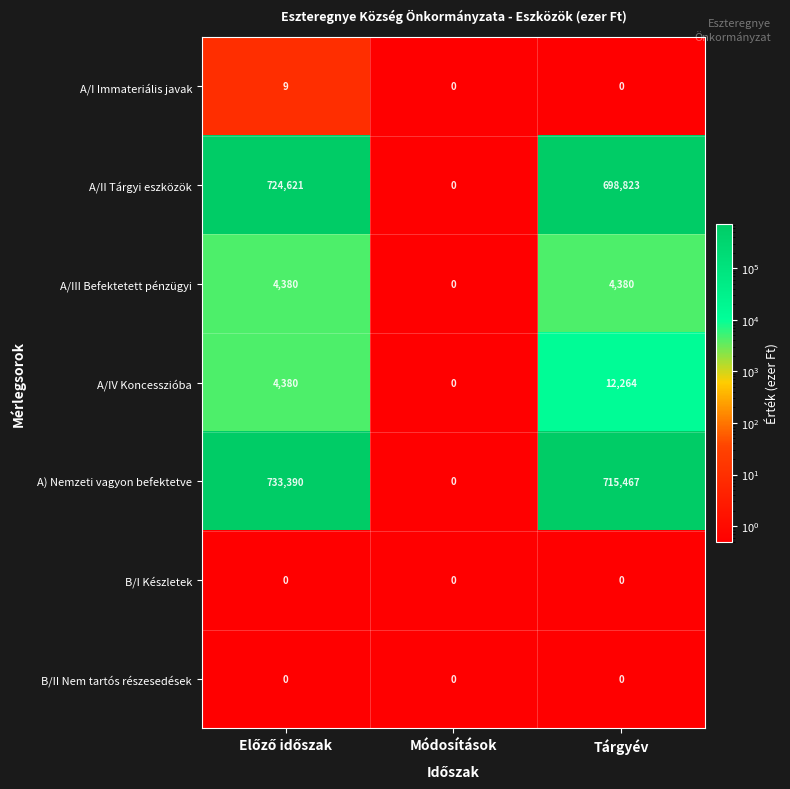

Where is A/II Tárgyi eszközök nearest to the value 362310?

Tárgyév